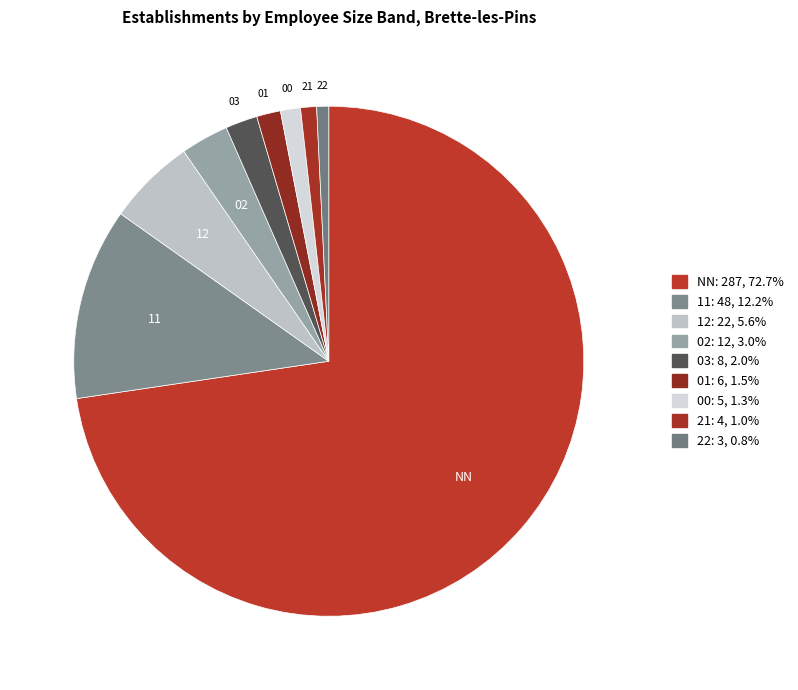

Does any single category account for the majority?

Yes